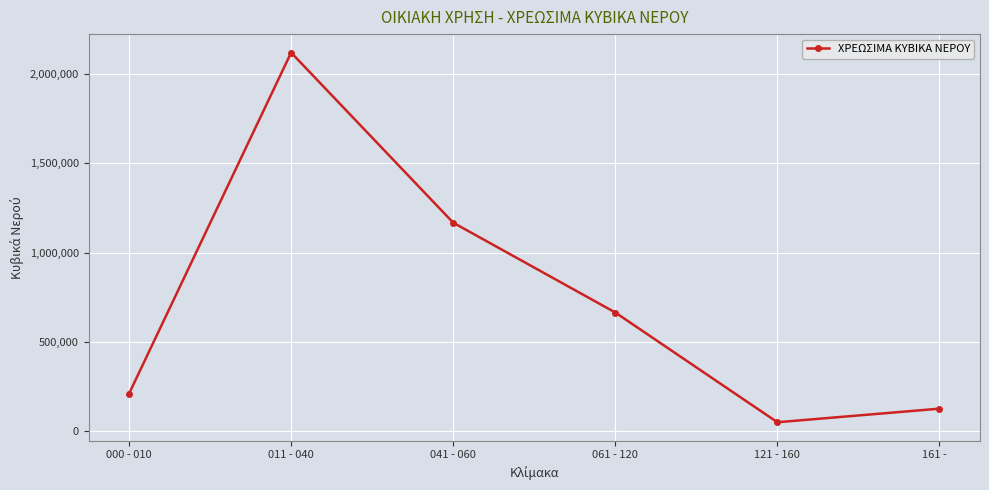

At which category does the chart reach its peak across all series?

011 - 040